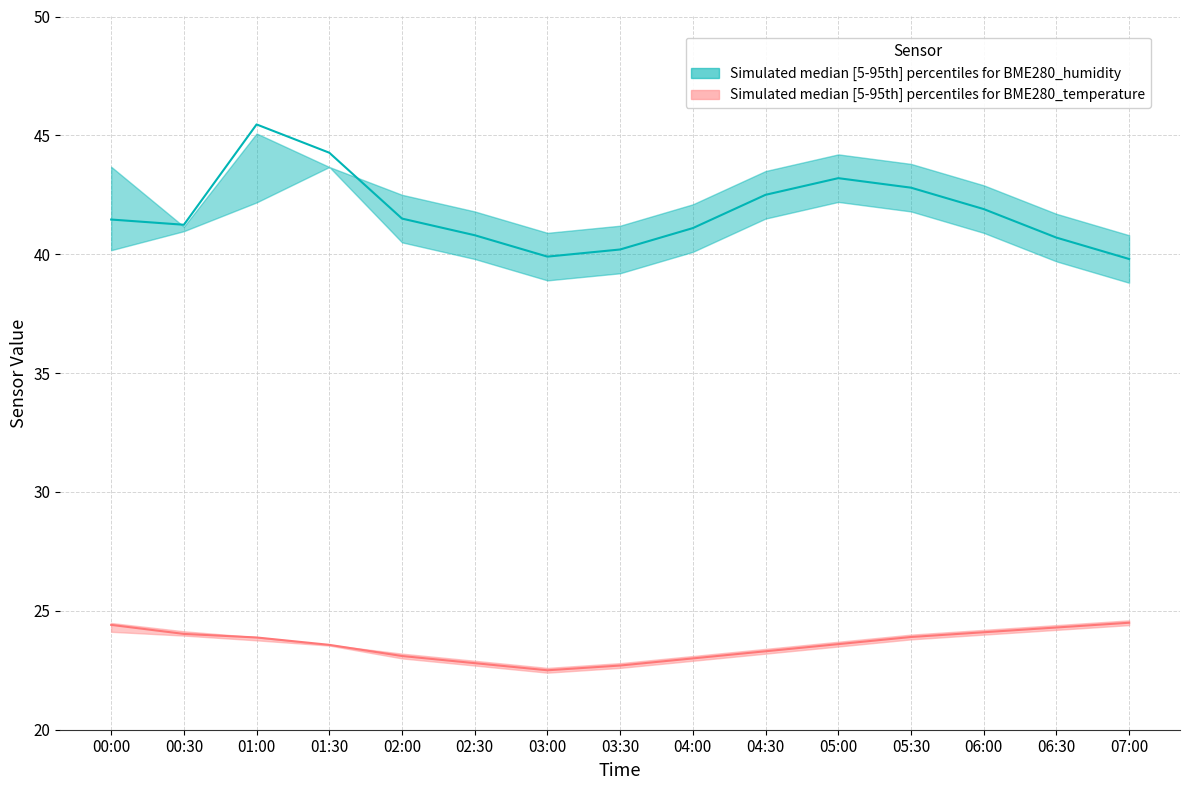

The BME280_humidity_lower series shows 65.1 at 03:00. True or false?

False